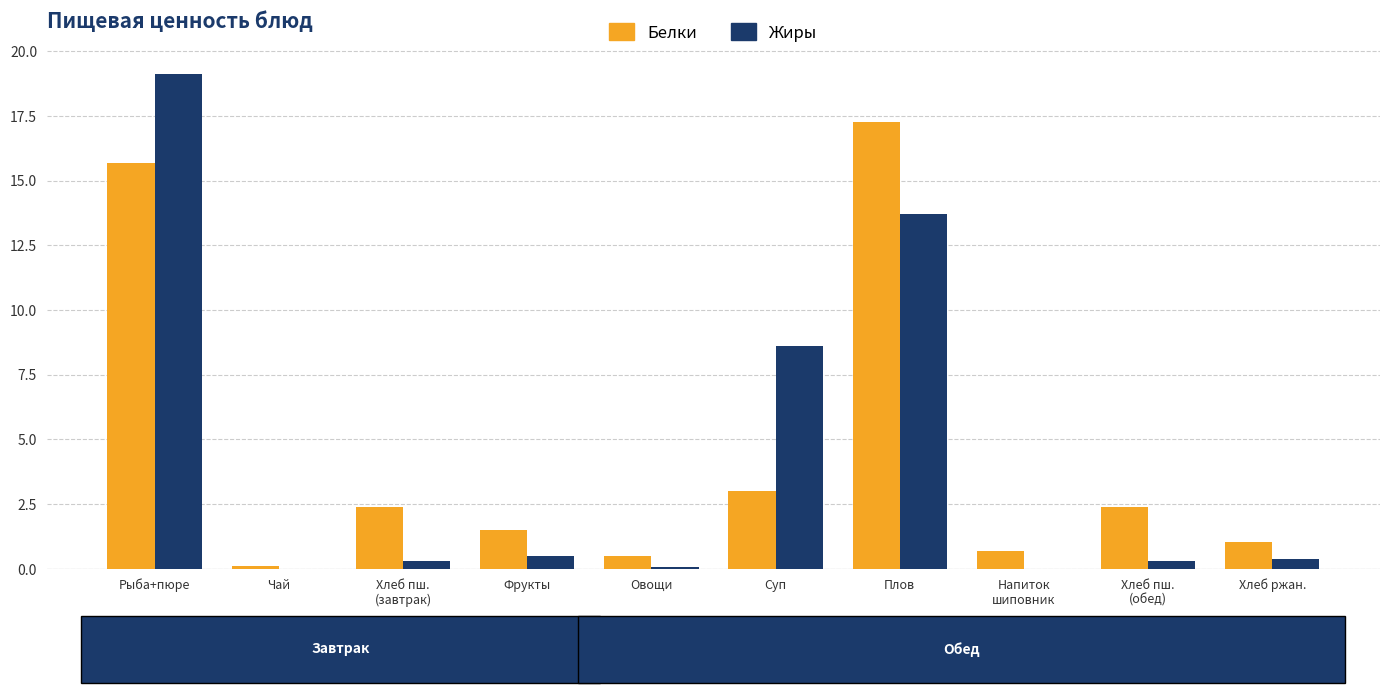

At which category is the sum across all series the highest?

Рыба+пюре